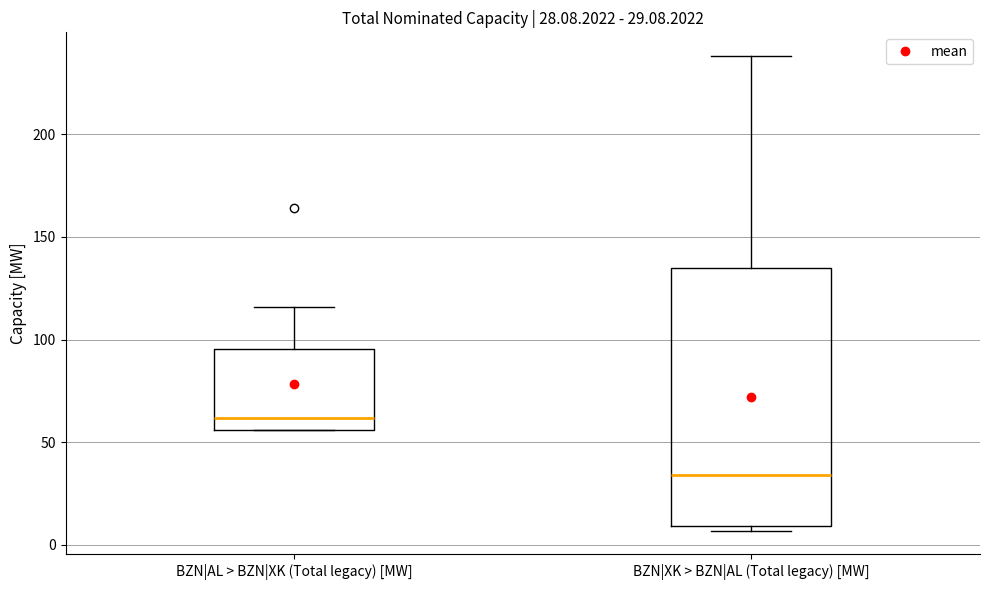

Comparing the boxes themselves (not the whiskers), which one is the tallest?

BZN|XK > BZN|AL (Total legacy) [MW]